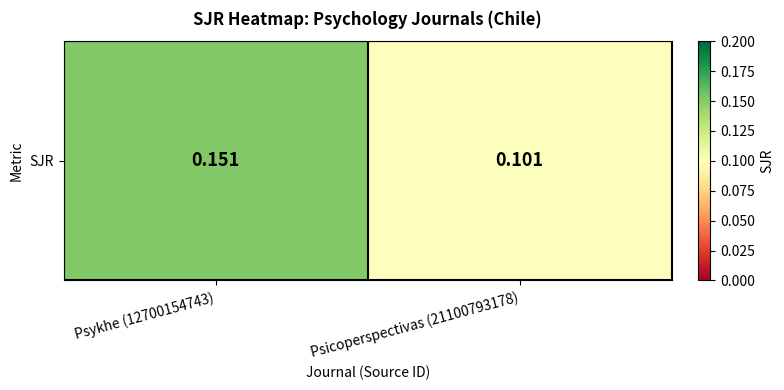

How many distinct data groups are displayed?

1